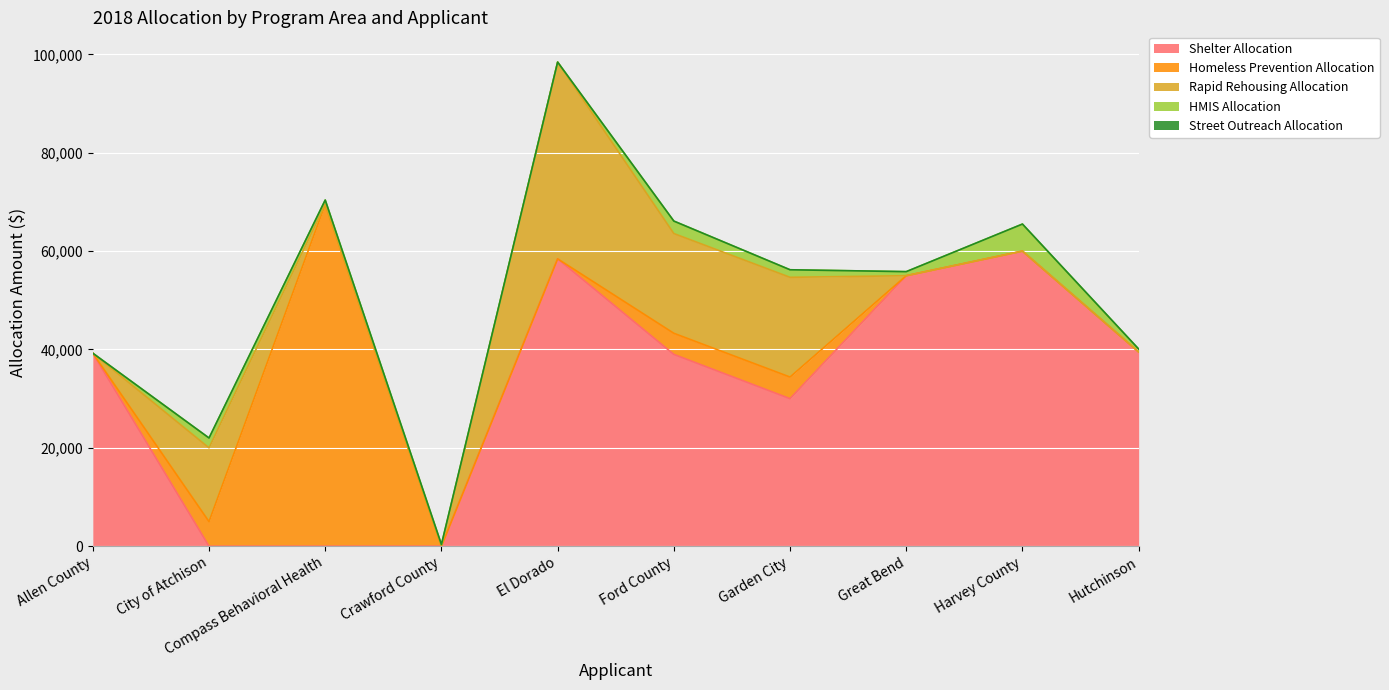

True or false: HMIS Allocation has a value of 425 at Great Bend.

False